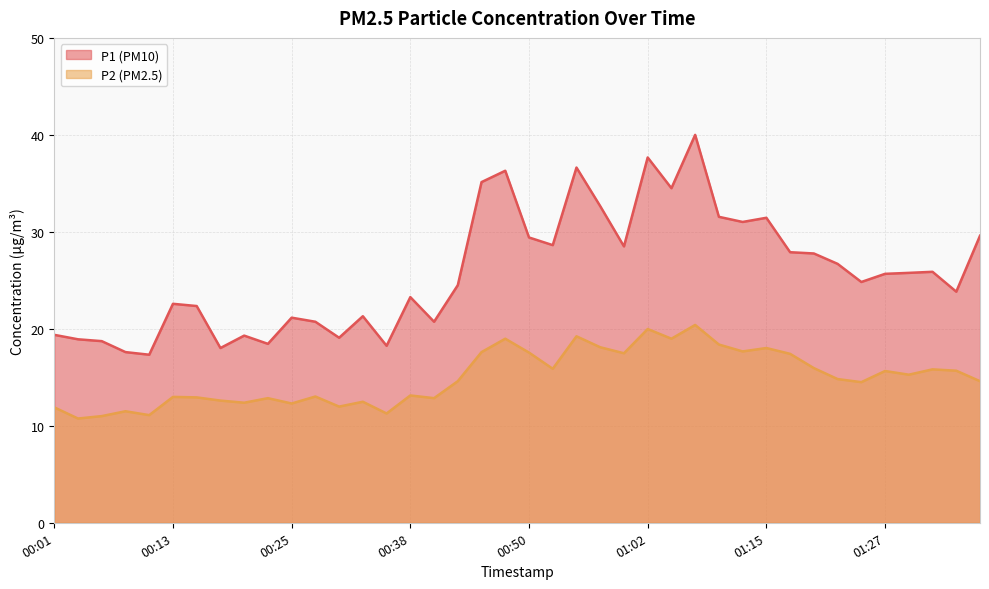

What is the sum of all P2 values?

599.6